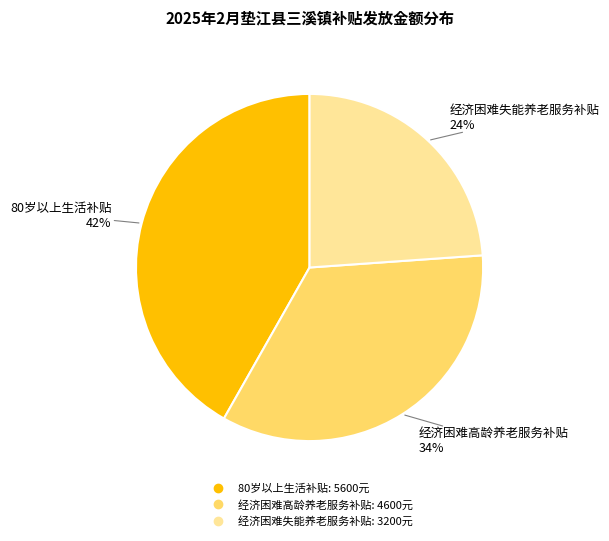

Is there any slice that represents more than half of the pie?

No